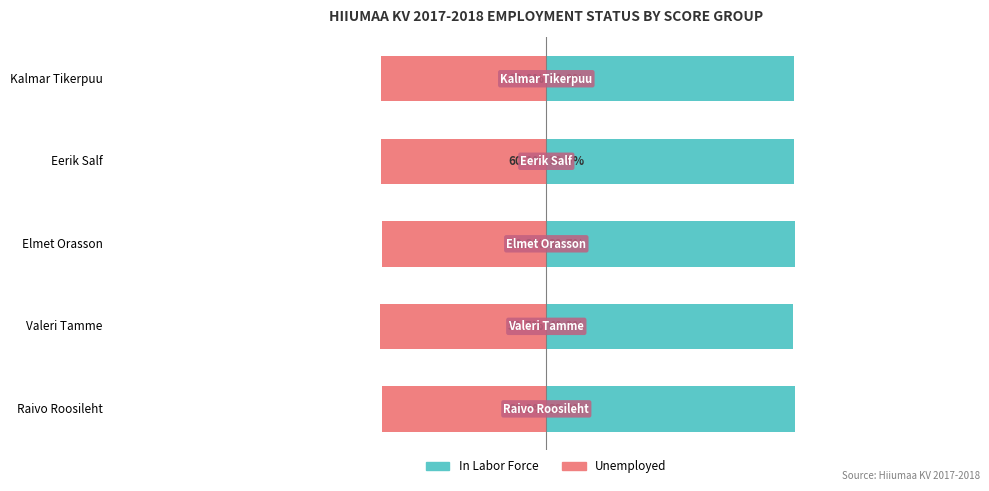

What is the sum of all In Labor Force values?

300.3